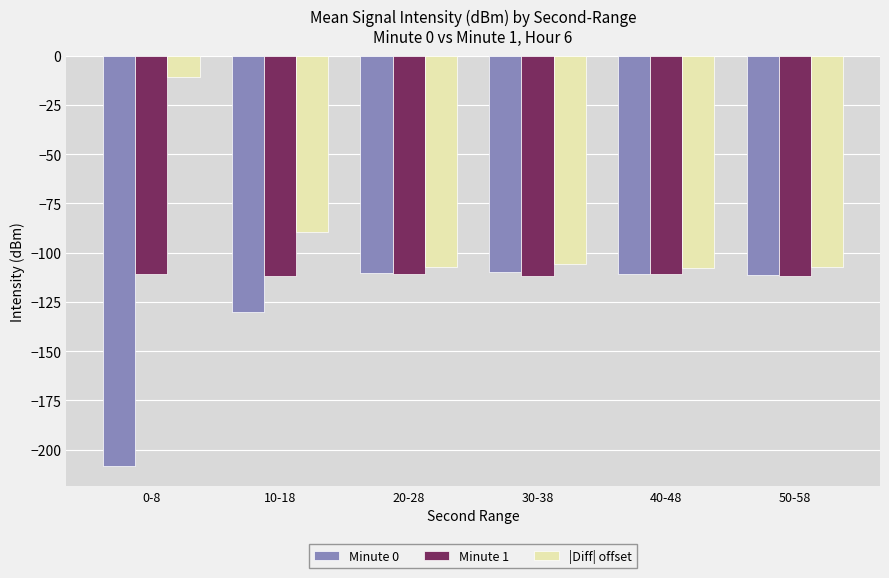

What is the spread (max minus min) of values at 30-38?

5.9